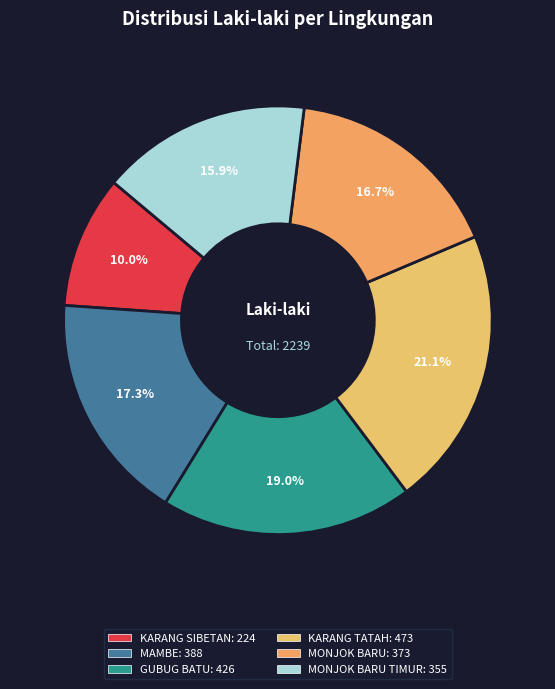

How many segments does this pie chart have?

6